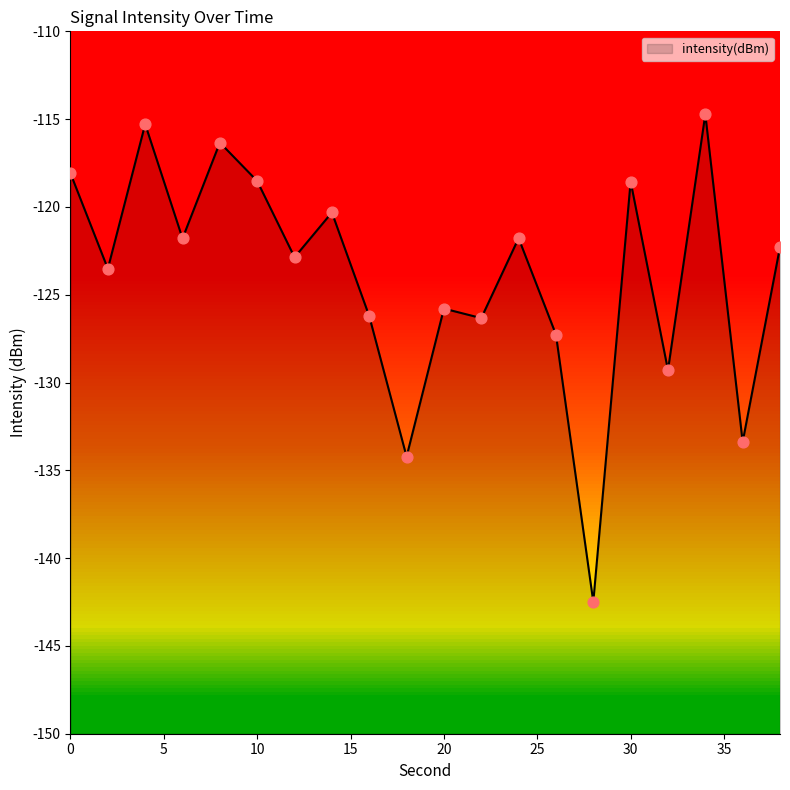

Between 22 and 28, which is larger?

22